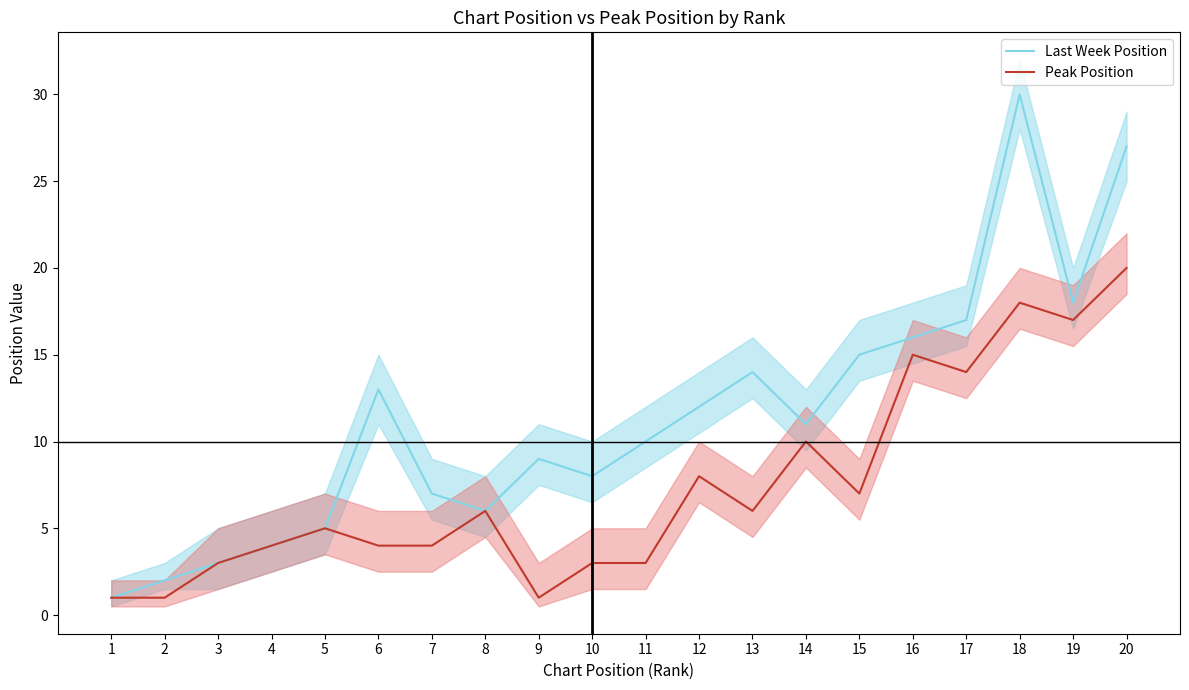

Which series has the largest range (max minus min)?

Last Week Position